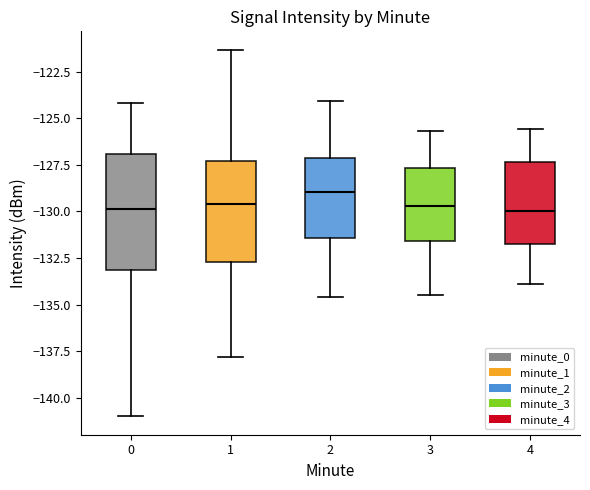

Which box has the highest median line?

2